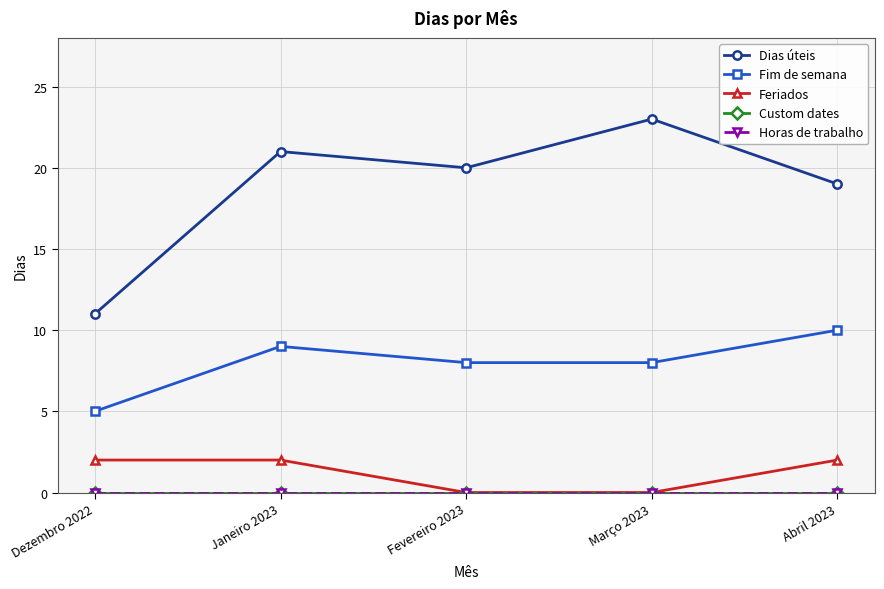

Which series has the largest range (max minus min)?

Dias úteis